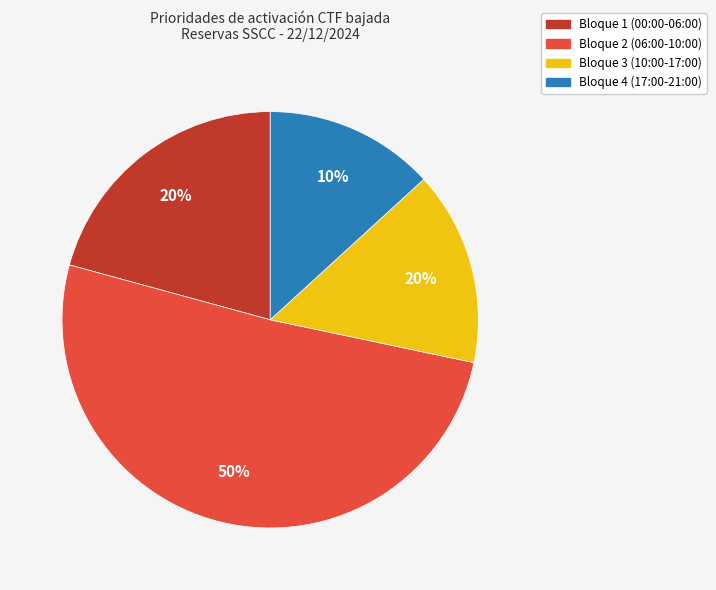

How much of the chart is everything except Bloque 1 (00:00-06:00)?

79.2%